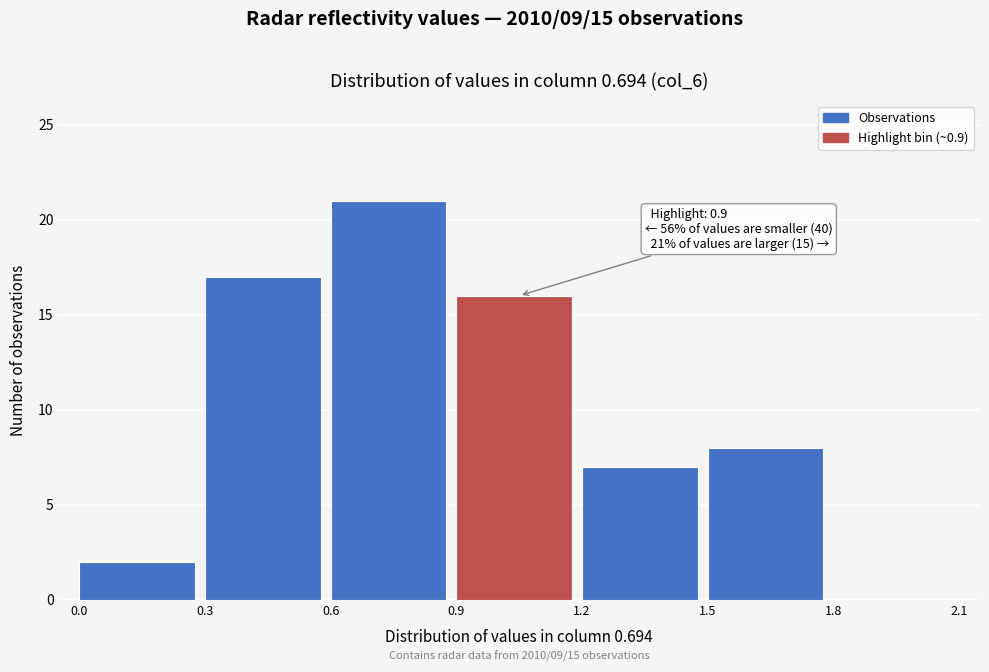

Over which range of the x-axis is the bar tallest?

0.6 to 0.9